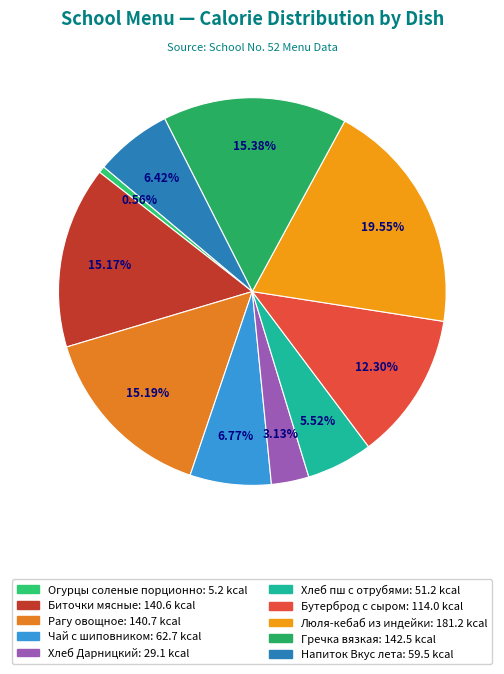

Does Хлеб пш с отрубями represent more than half of the total?

No